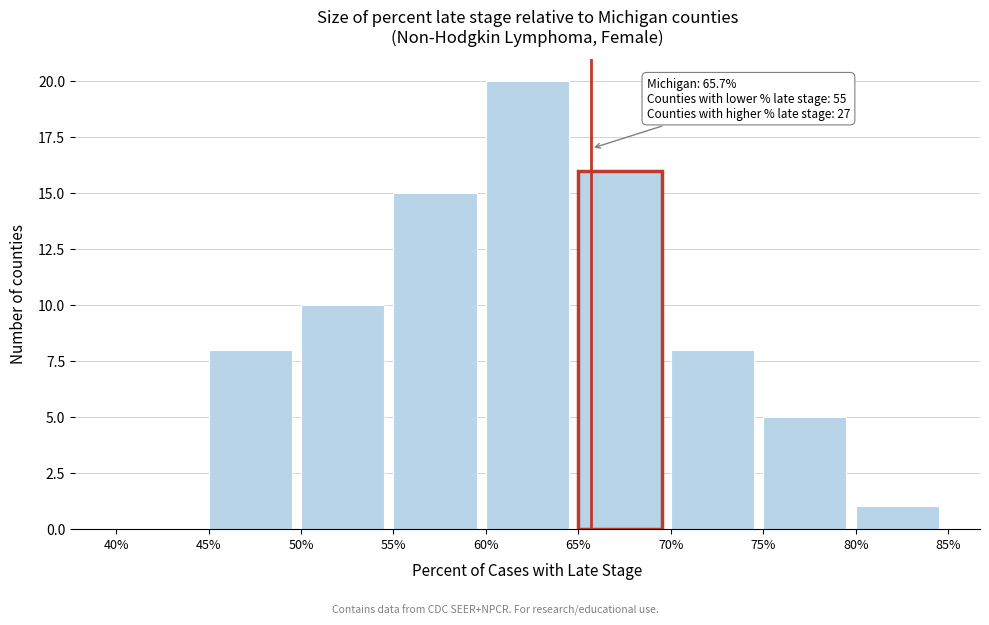

Which range on the x-axis has the tallest bar?

60% to 65%